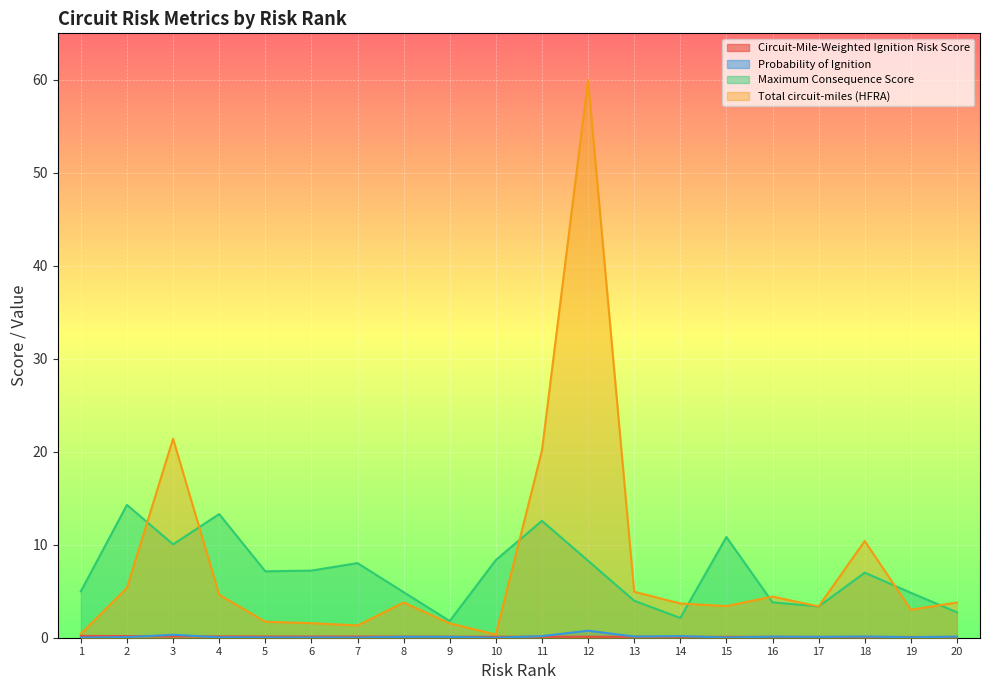

At which label is Total circuit-miles (HFRA) closest to 30?

3